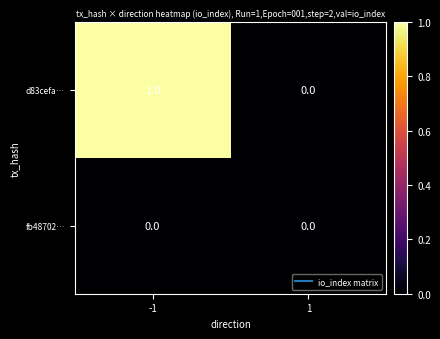

Rank the categories by d83cefa… value from lowest to highest.

1, -1